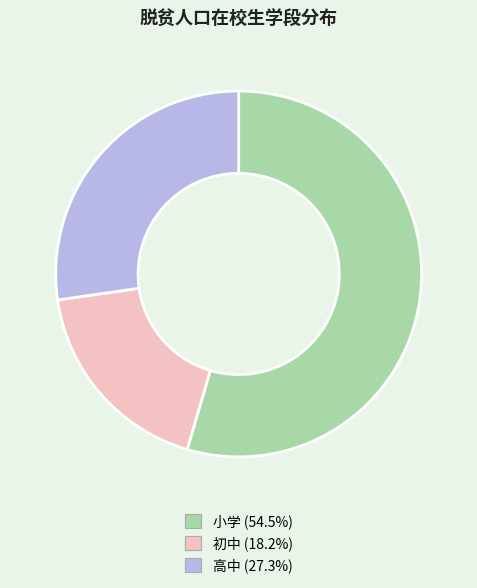

The 高中 slice represents 19% of the pie. True or false?

False